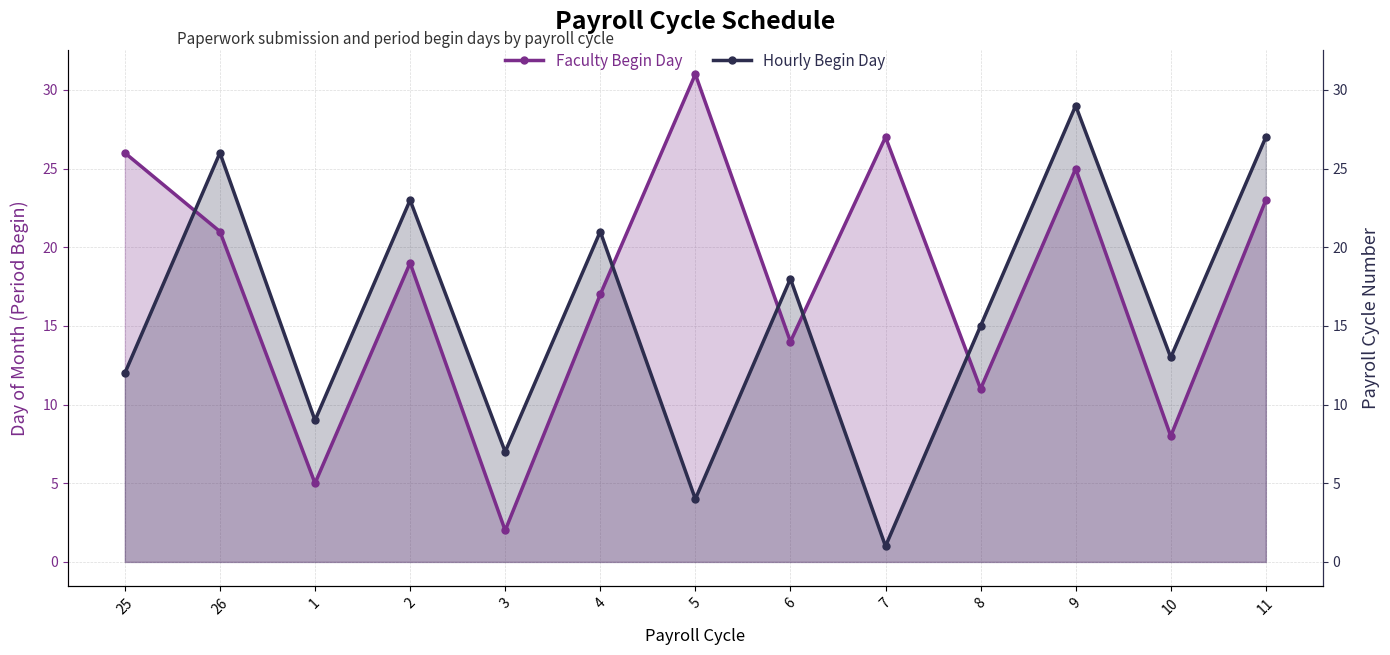

What is the difference between the maximum and minimum values in the Faculty Begin Day series?

29